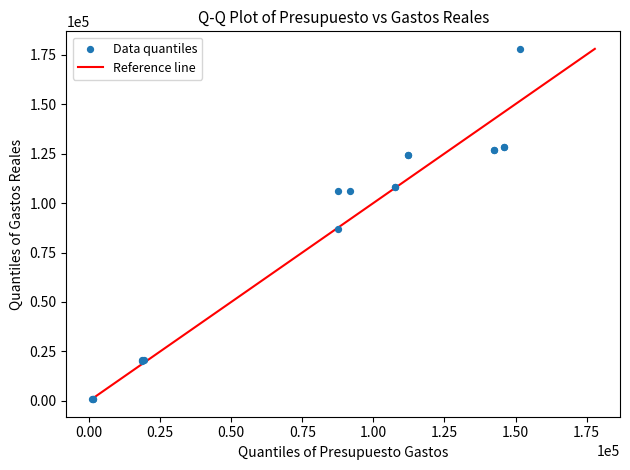

What Y value in the scatter plot is closest to 89391?

86885.6